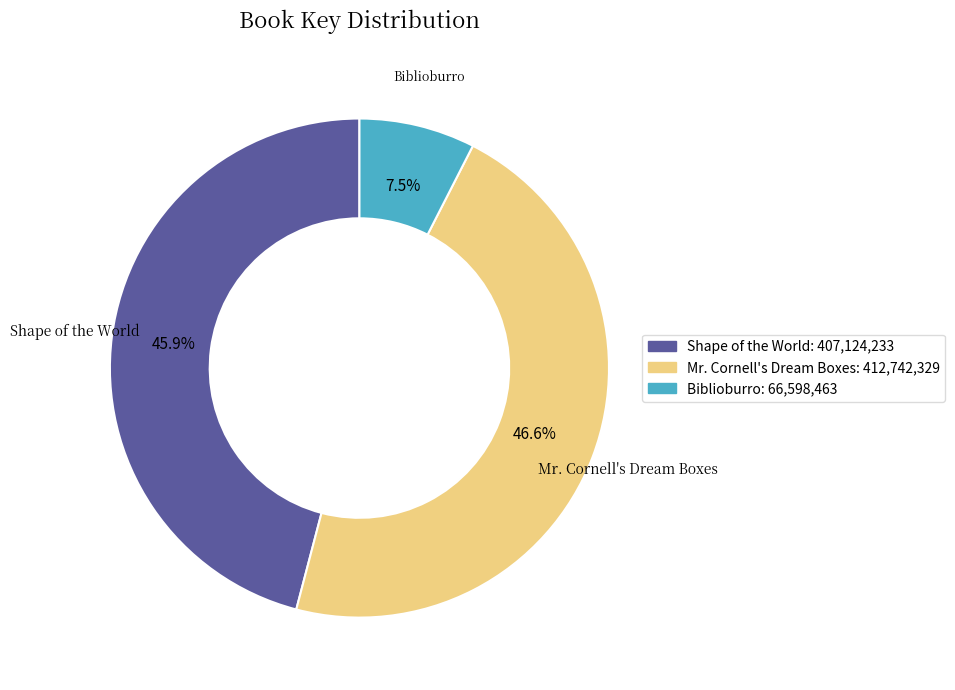

How many segments does this pie chart have?

3